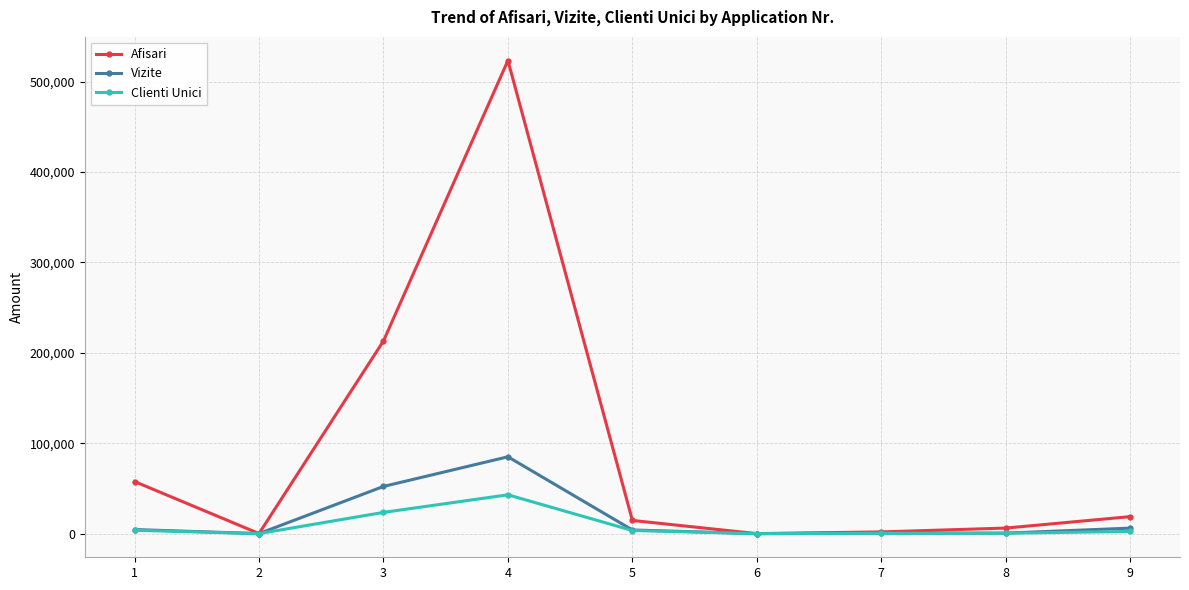

Which series has the largest total across all categories?

Afisari